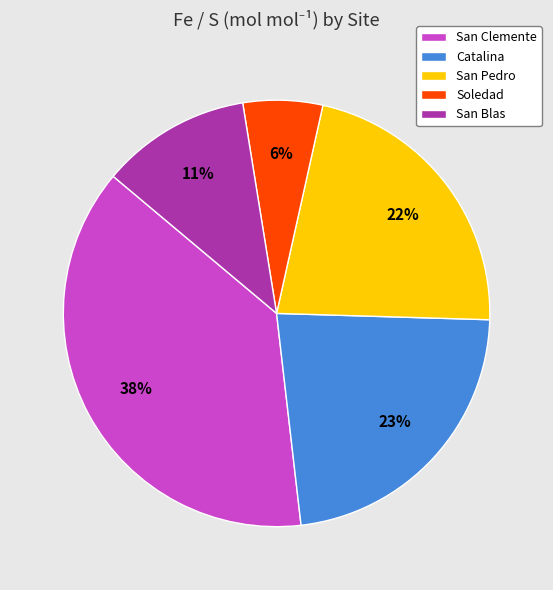

What percentage is the San Pedro slice, to the nearest percent?

22%